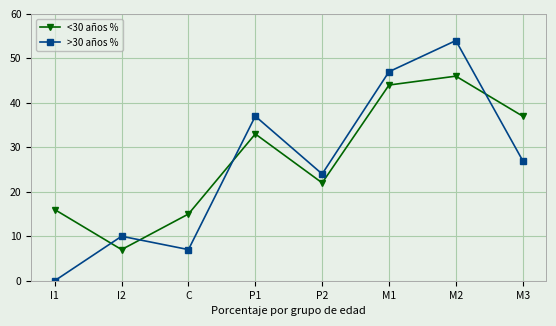

What is the value of the <30 años % point at the 1st from the left?

16